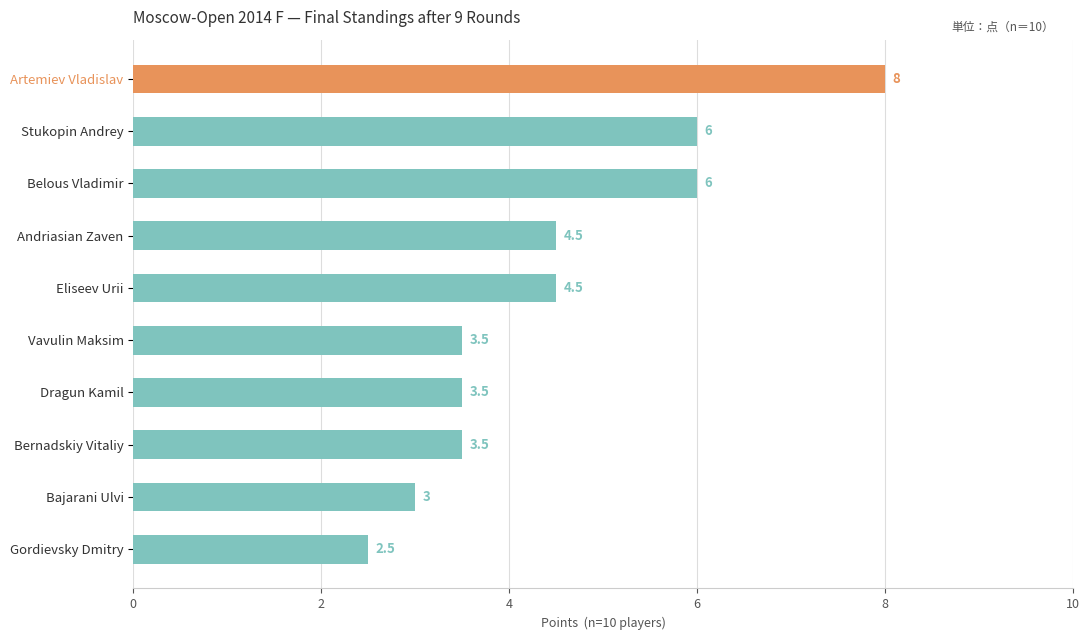

What is the sum of all values?

45.0